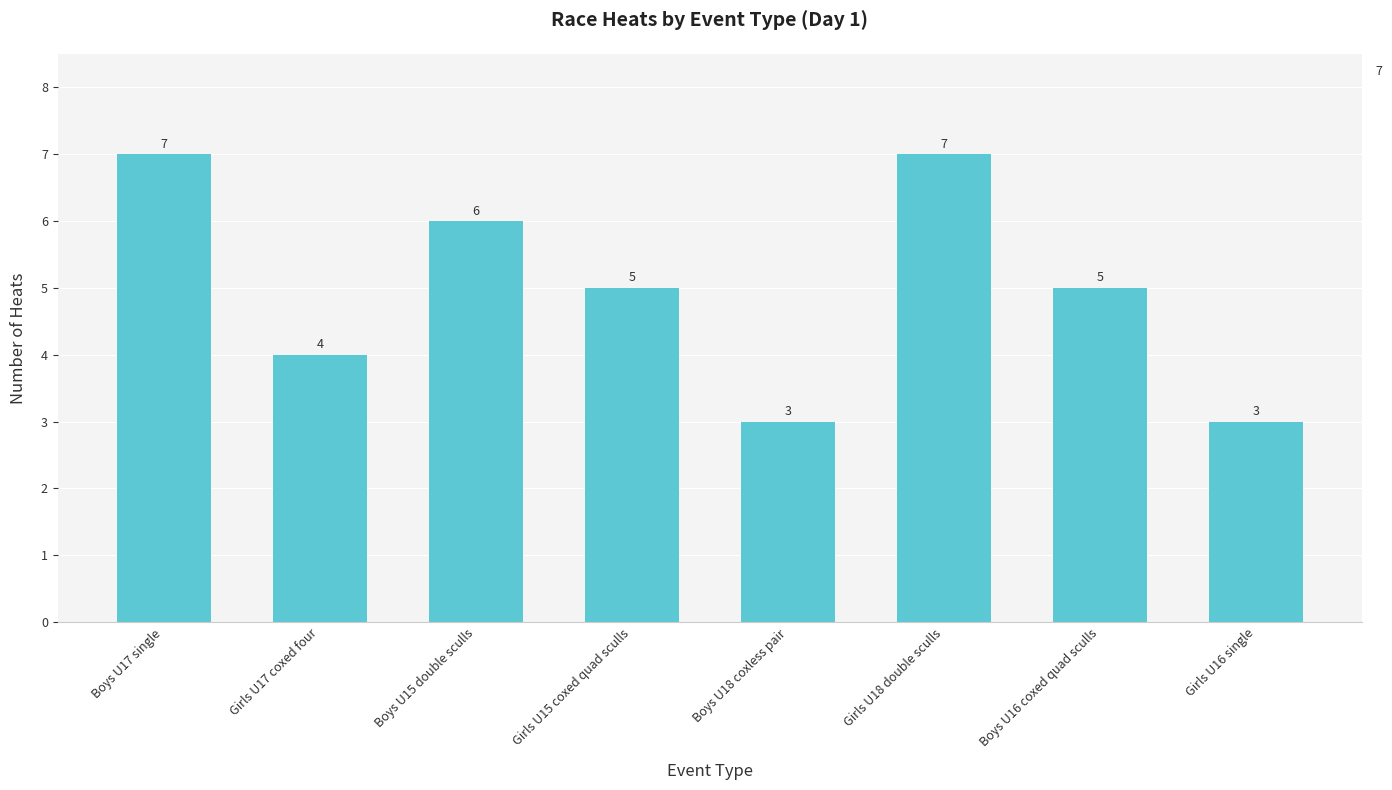

Does the chart contain stacked bars?

No